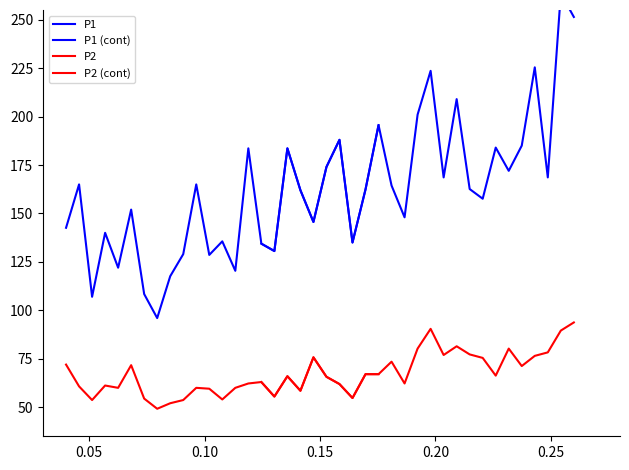

What is the difference between the second highest and second lowest values in the P2 series?

19.9